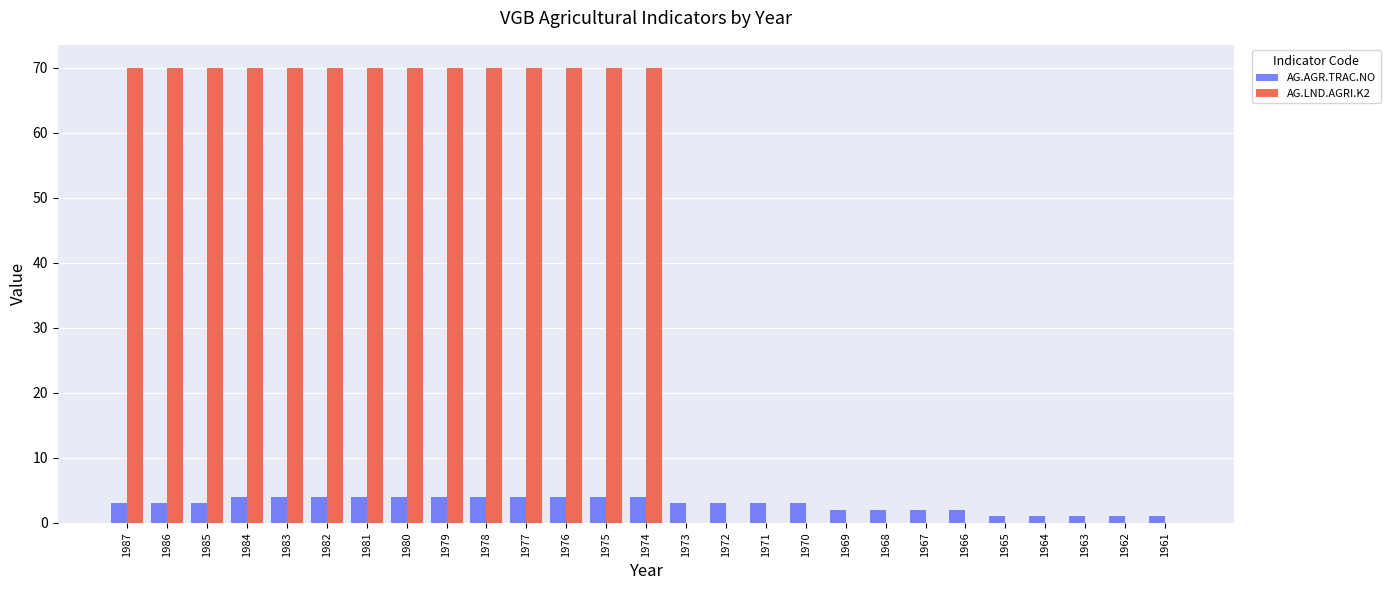

How many distinct data groups are displayed?

2